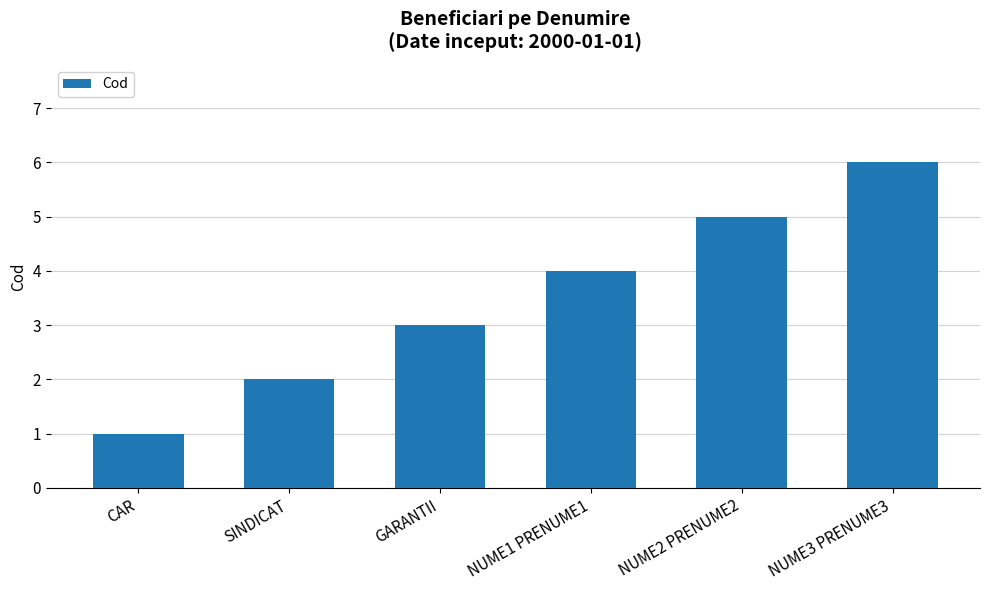

The chart shows a value of 1 at GARANTII. True or false?

False